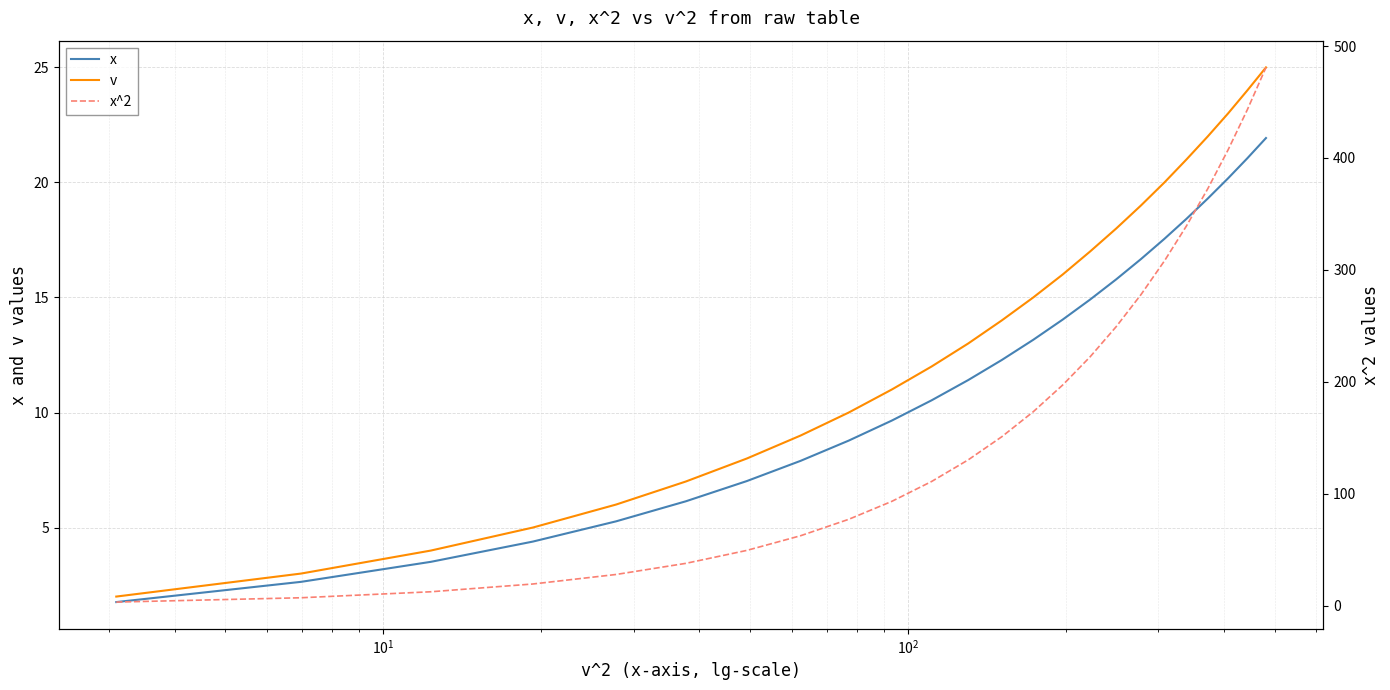

True or false: v has more than 1 interior local peaks.

False